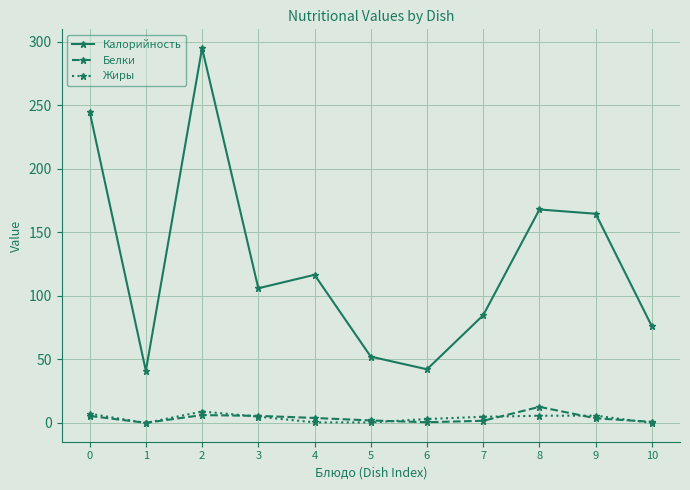

True or false: Калорийность and Белки intersect in this chart.

False